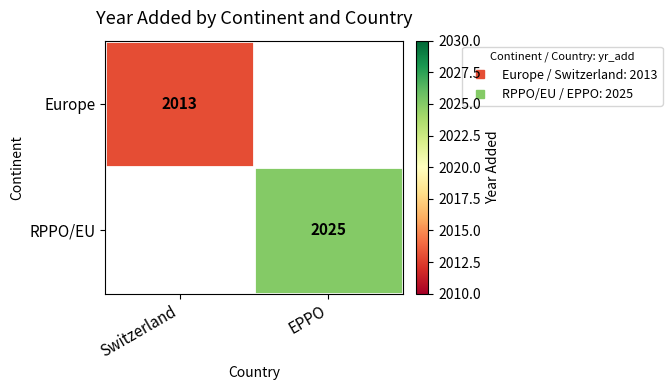

List the series in order of their peak value, lowest first.

Europe, RPPO/EU